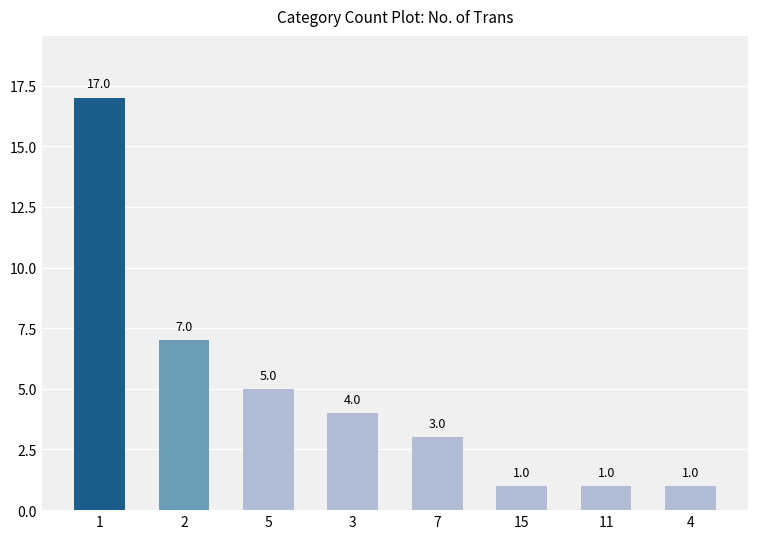

What position from the right is 3?

5